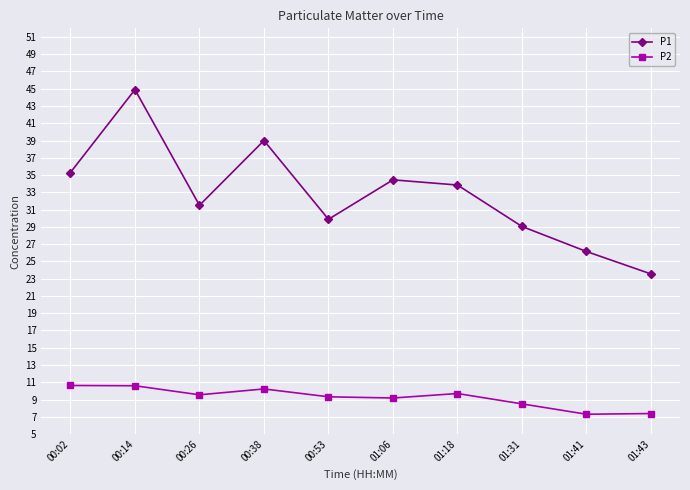

Read the P1 value at 01:18.

33.9